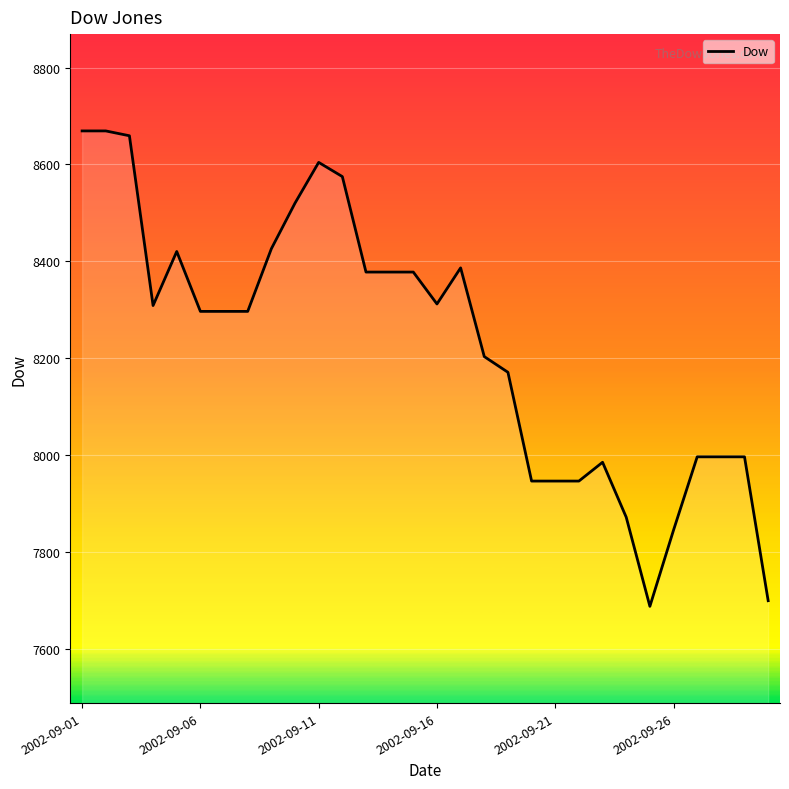

What is the greatest value displayed?

8669.3